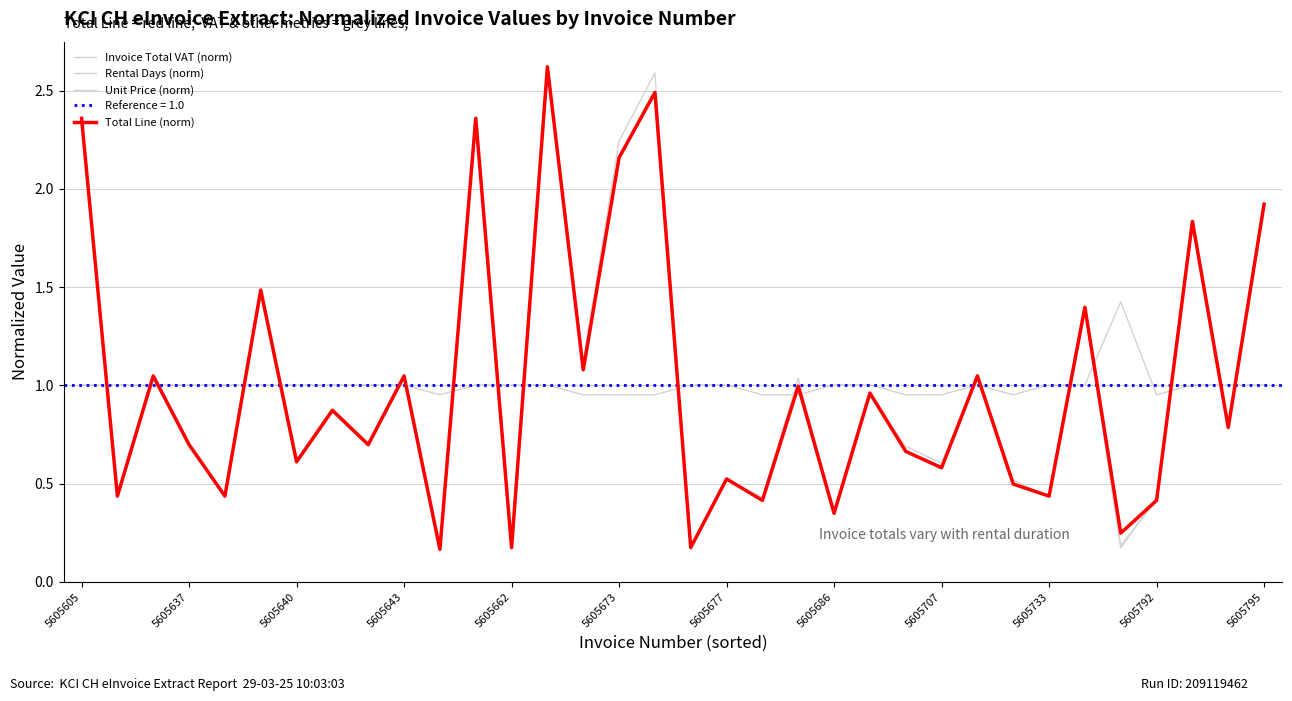

True or false: Unit Price (norm) has more than 2 points higher than both neighbors.

False